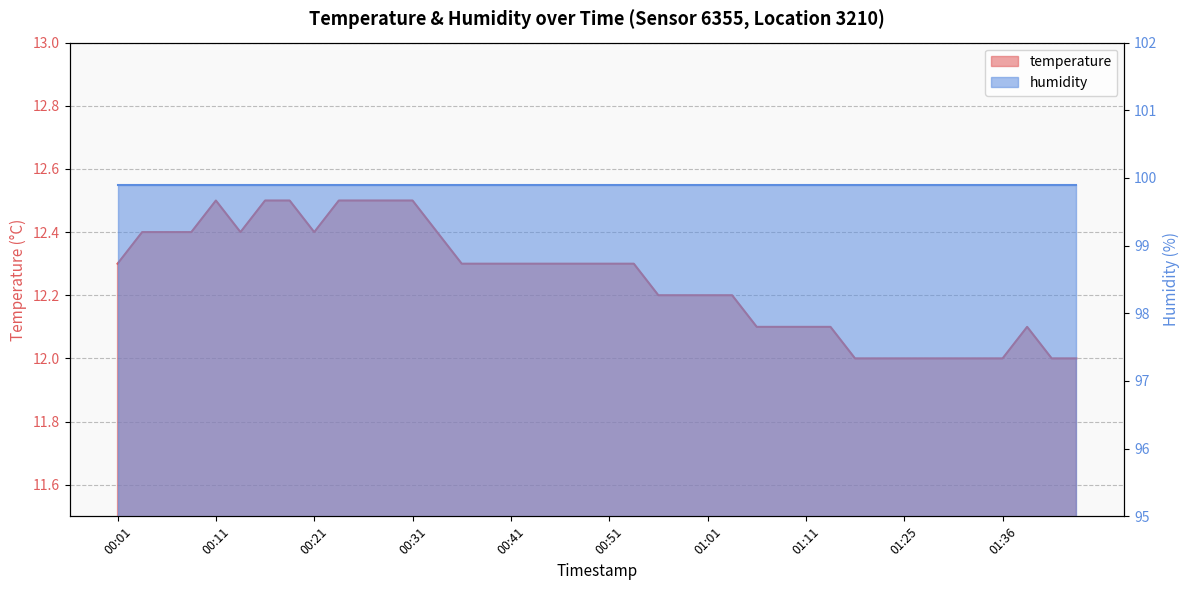

Where is the data nearest to the value 12?

01:16